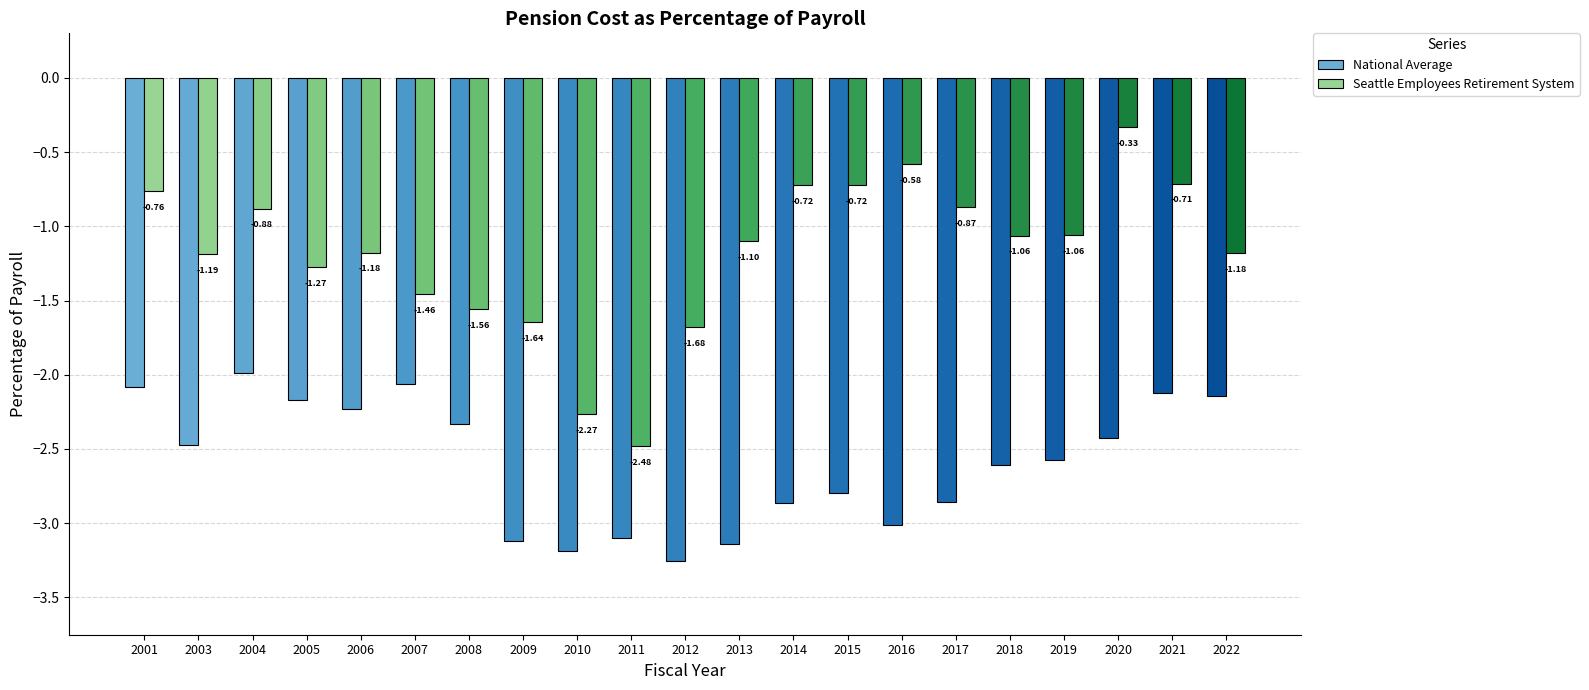

What is the value of the National Average bar at the 10th from the left?

-3.1